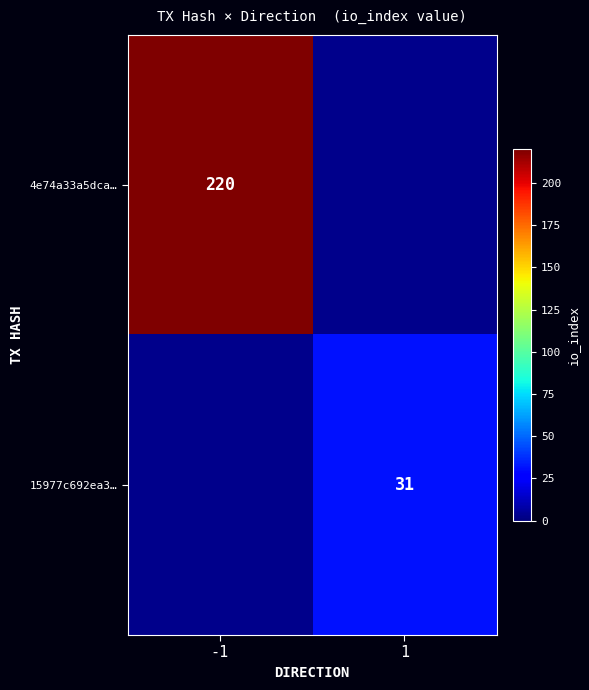

What is the minimum value shown in the chart?

31.0